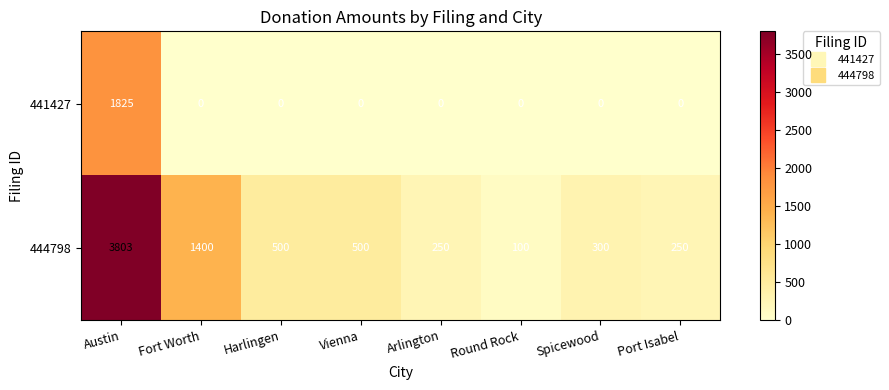

Which category has the lowest value in the 444798 series?

Round Rock